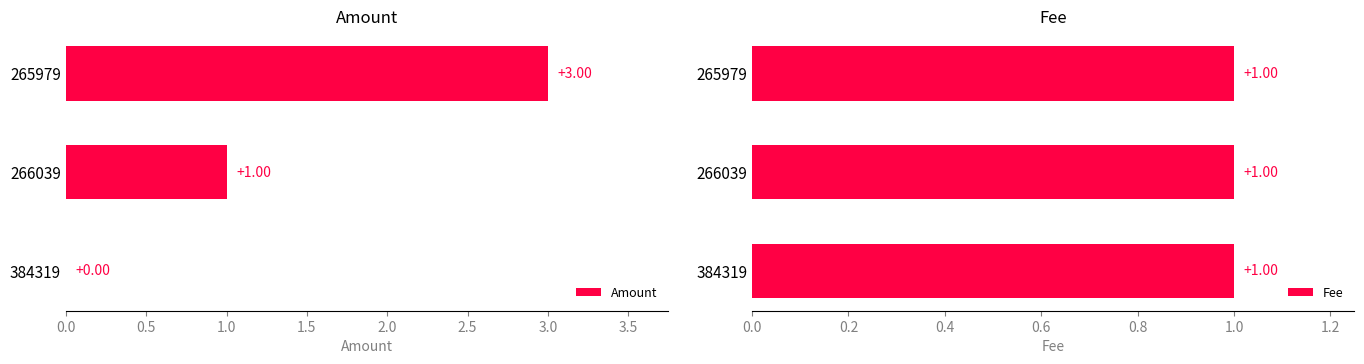

At which label does Amount reach its peak?

265979